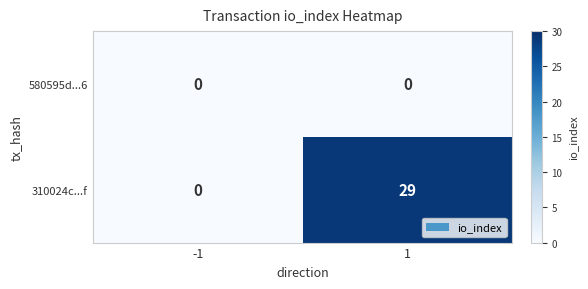

The 310024c...f series shows 29 at 1. True or false?

True